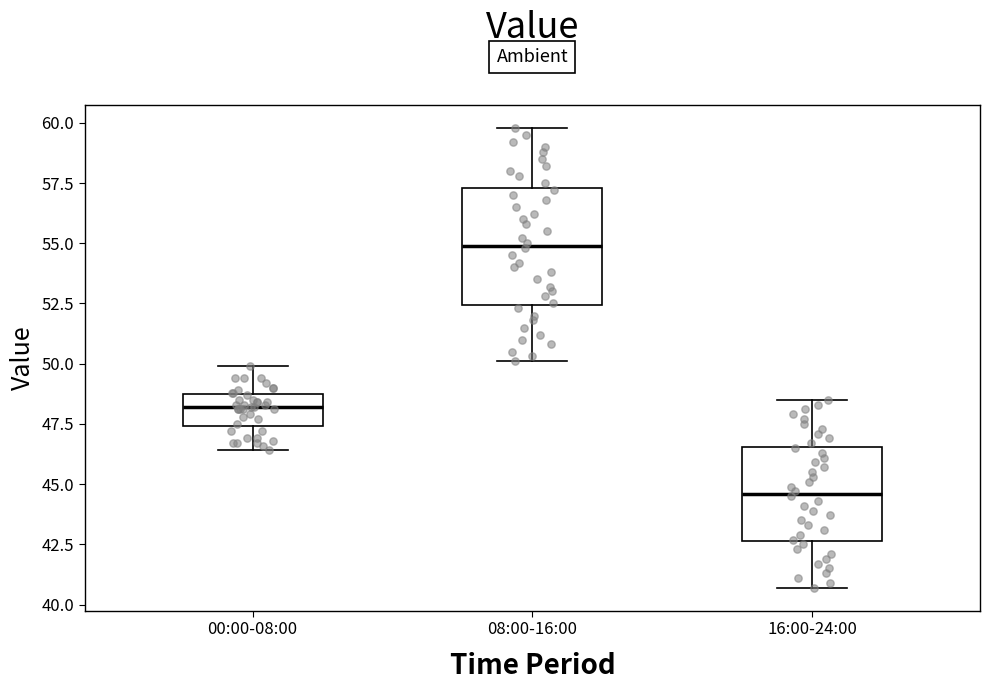

Reading left to right, read every box against the y-axis: the position of its median line, the range the box covers, and the ends of its whiskers. The values are not printed on the chart, so give them approximately, as read against the axis.

00:00-08:00: median 48.0, box 47.5 to 48.5, whiskers 46.5 to 50.0
08:00-16:00: median 55.0, box 52.5 to 57.5, whiskers 50.0 to 60.0
16:00-24:00: median 44.5, box 42.5 to 46.5, whiskers 40.5 to 48.5